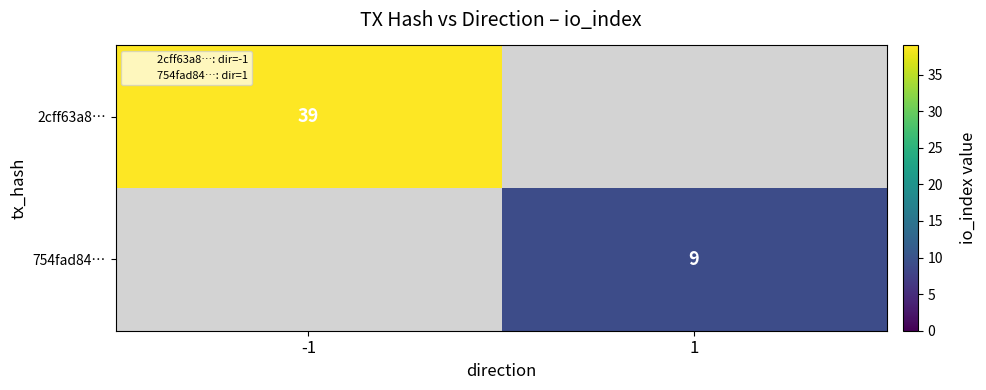

What is the sum of the 2cff63a8… values at 1 and -1?

39